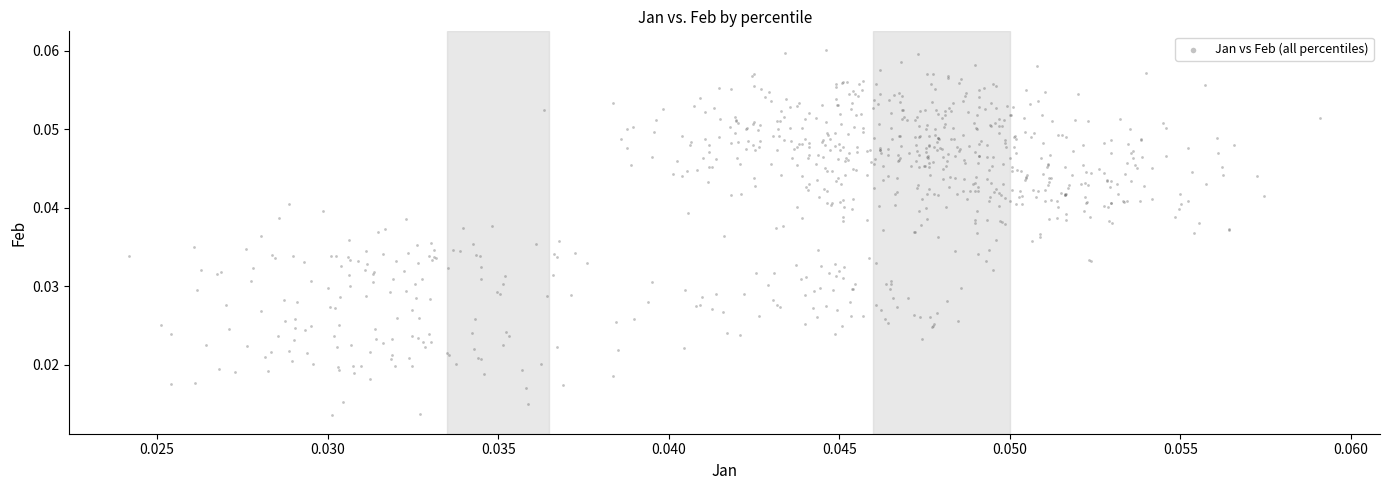

How many data points are displayed?

800